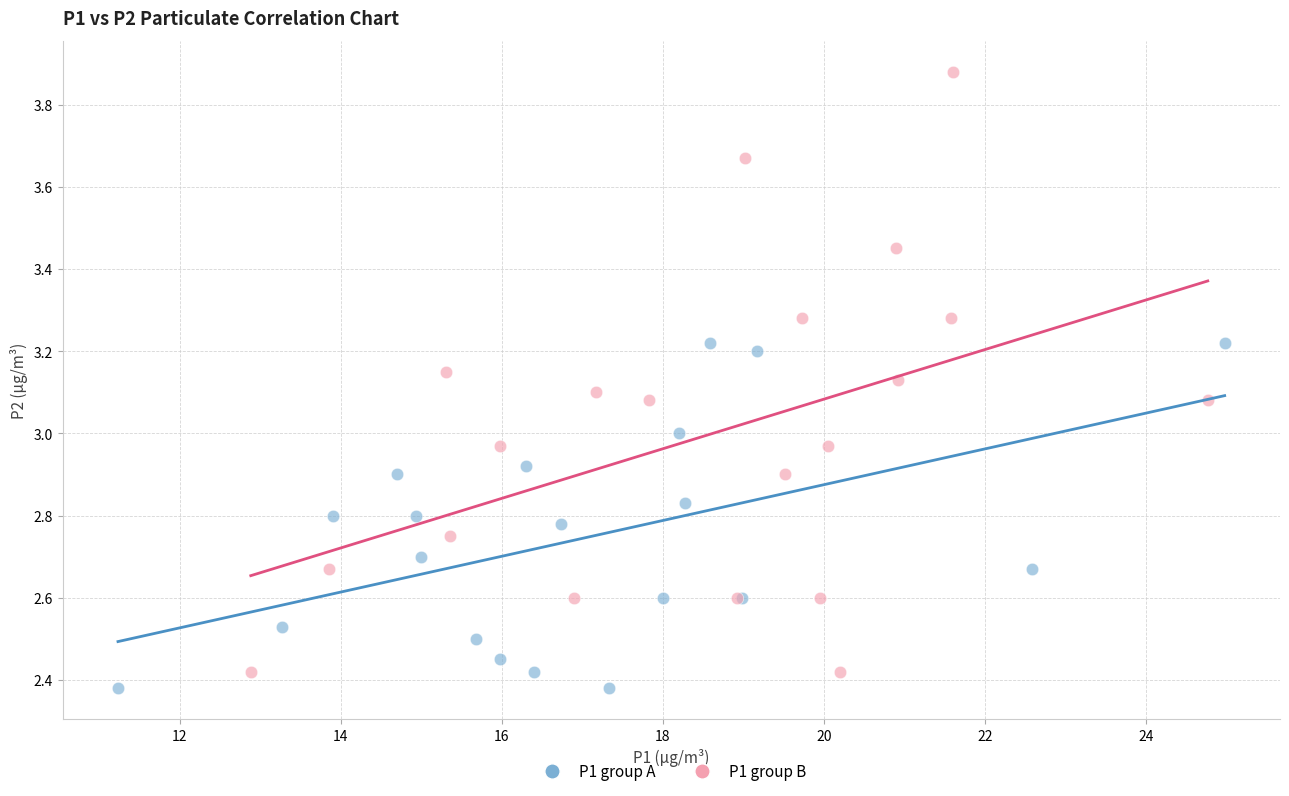

Which series contains the highest Y value?

P1 group B